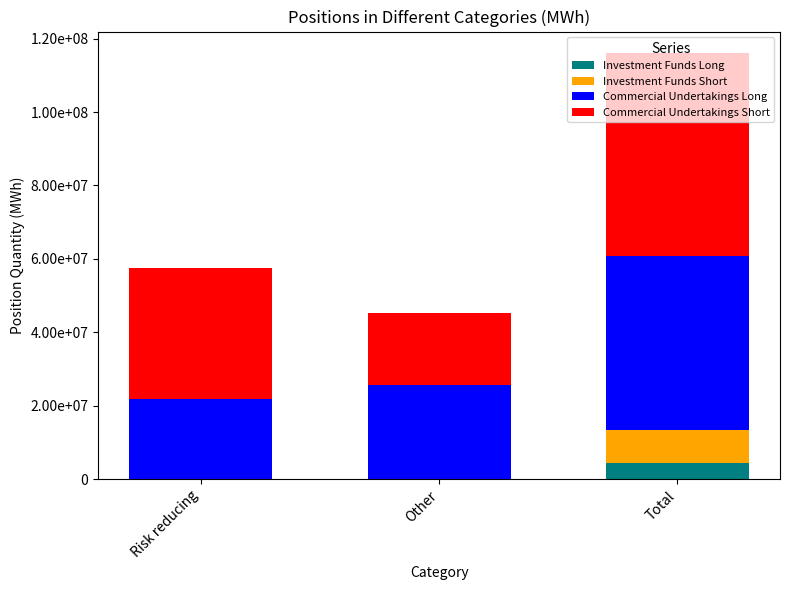

At which label does Investment Funds Long reach its minimum?

Risk reducing